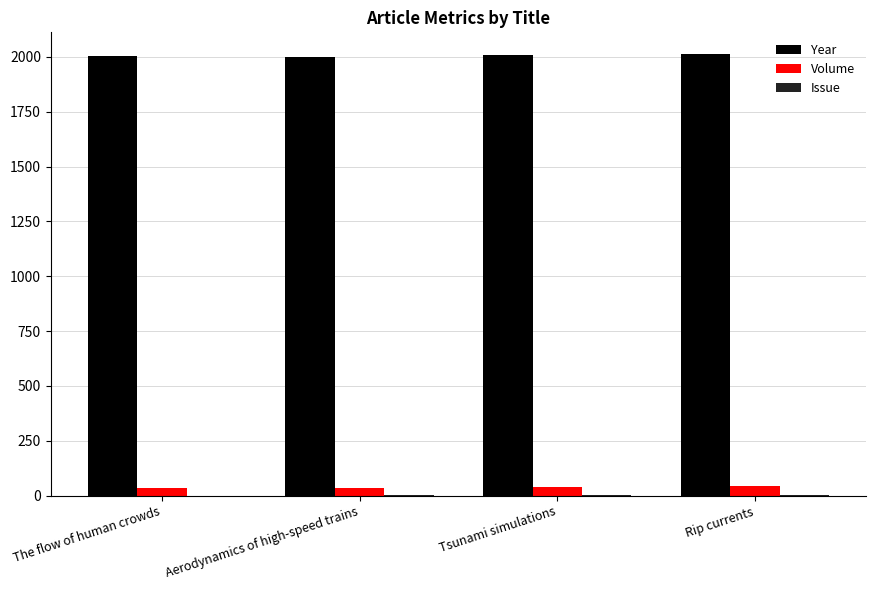

Are the bars grouped side by side (vs. stacked)?

Yes